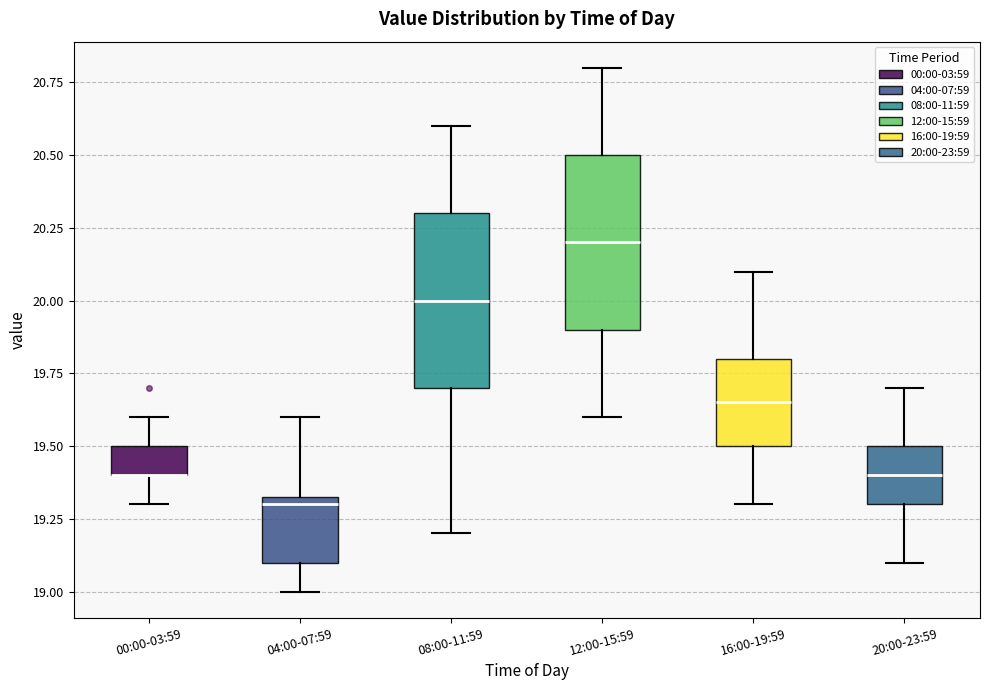

Where does the upper whisker of the box for 00:00-03:59 end on the y-axis? The values are not printed on the chart, so give them approximately, as read against the axis.

19.60